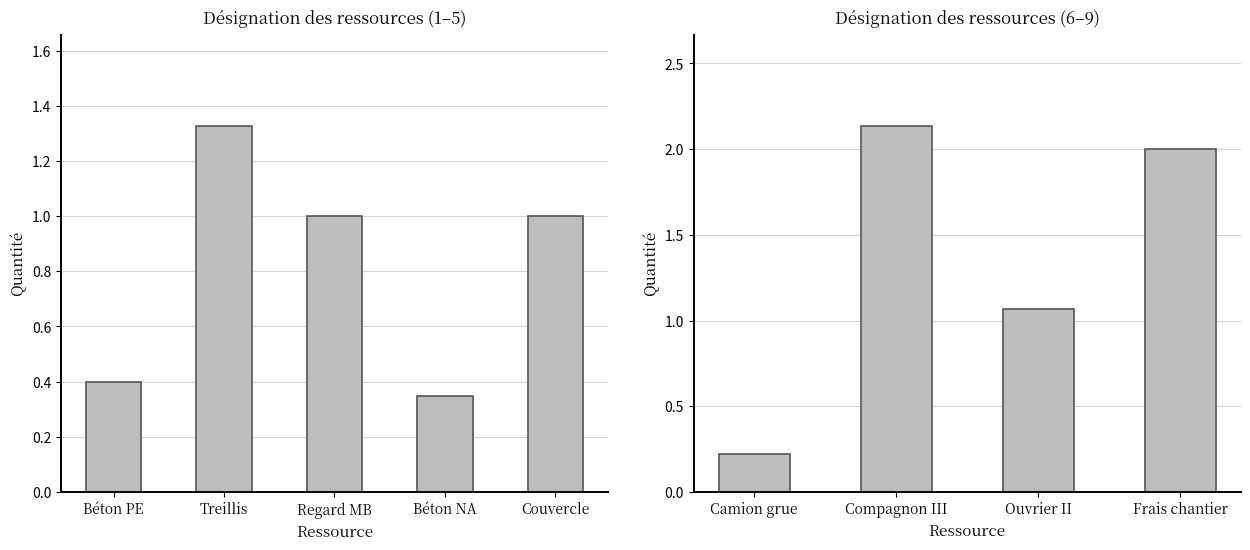

Reading left to right, transcribe all the data shown in this chart.

Béton prêt à l'emploi=0.4	Treillis soudé=1.3	Regard de visite monobloc=1.0	Béton non armé=0.3	Couvercle circulaire=1.0	Camion grue=0.2	Compagnon professionnel III=2.1	Ouvrier professionnel II=1.1	Frais de chantier=2.0